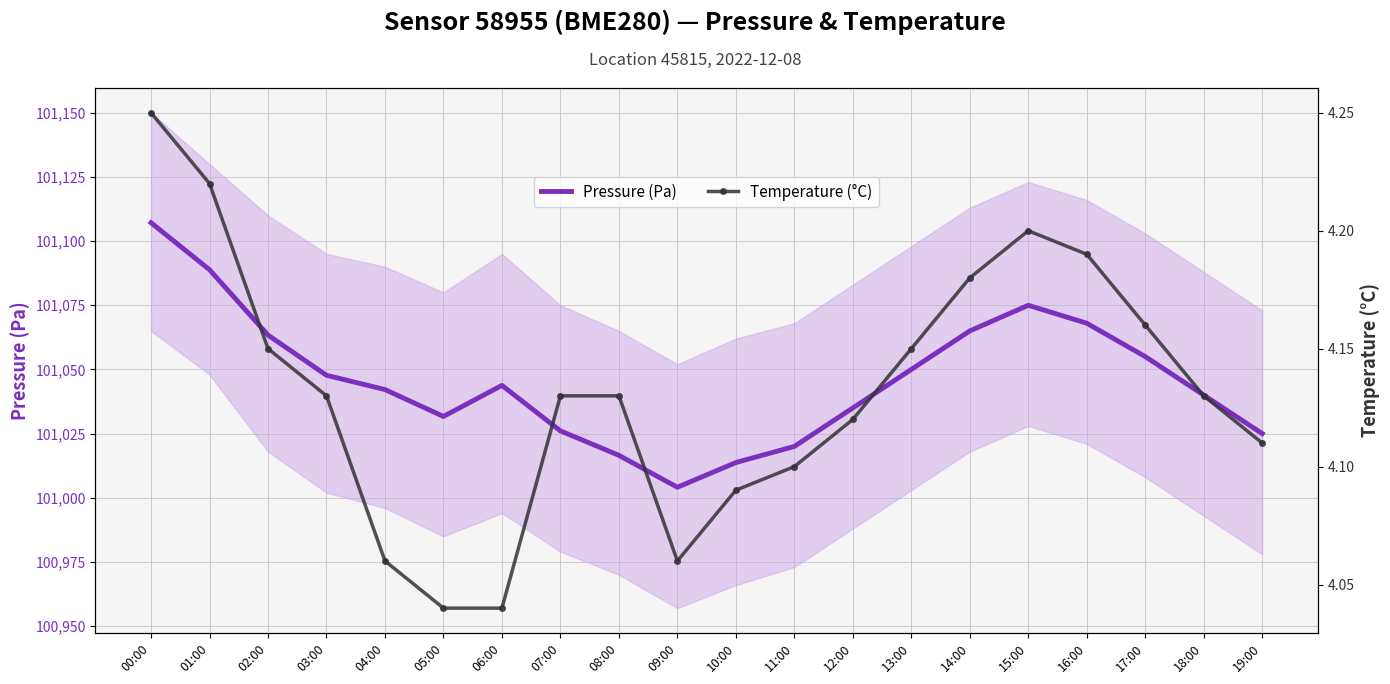

Rank the series by their maximum value, from highest to lowest.

Pressure (Pa), Temperature (°C)